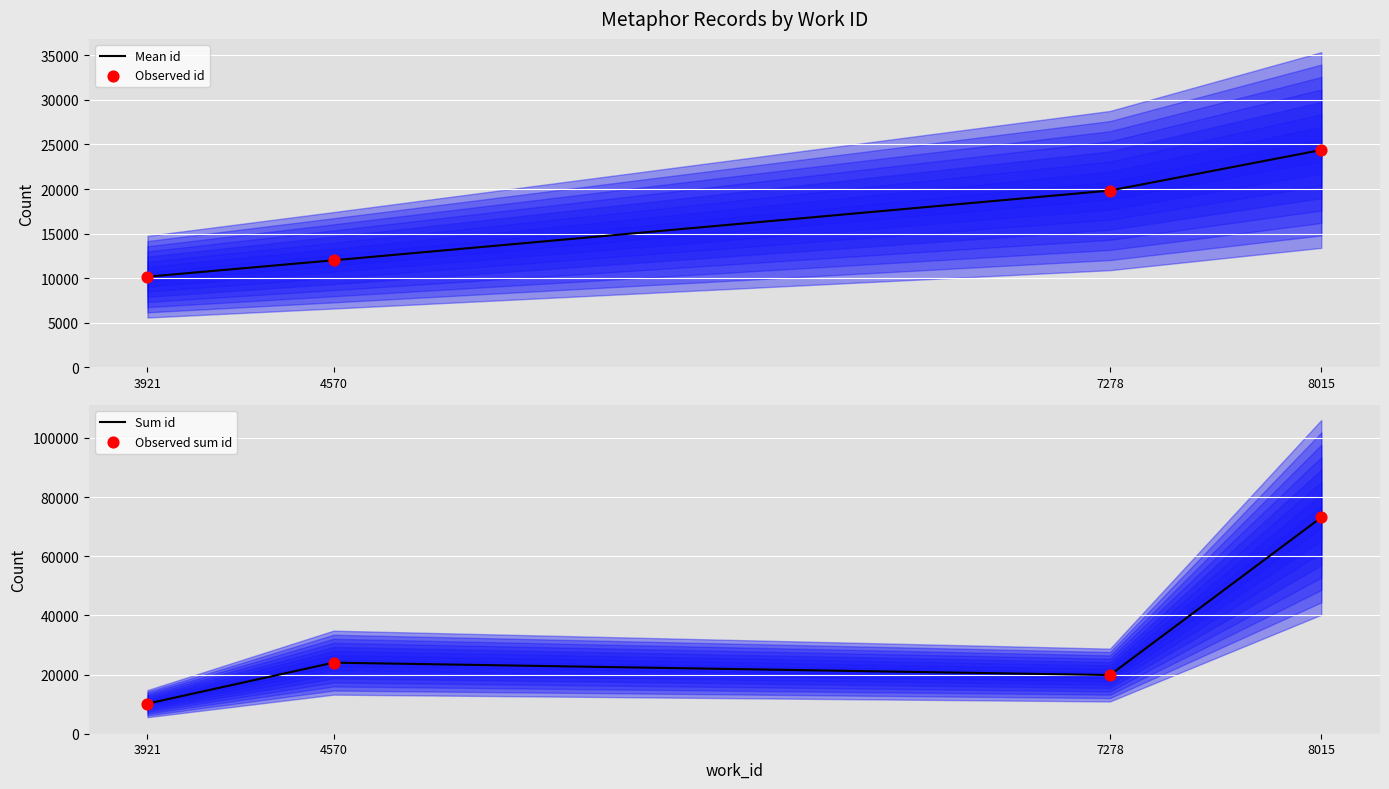

Which series reaches the maximum Y coordinate?

Sum id